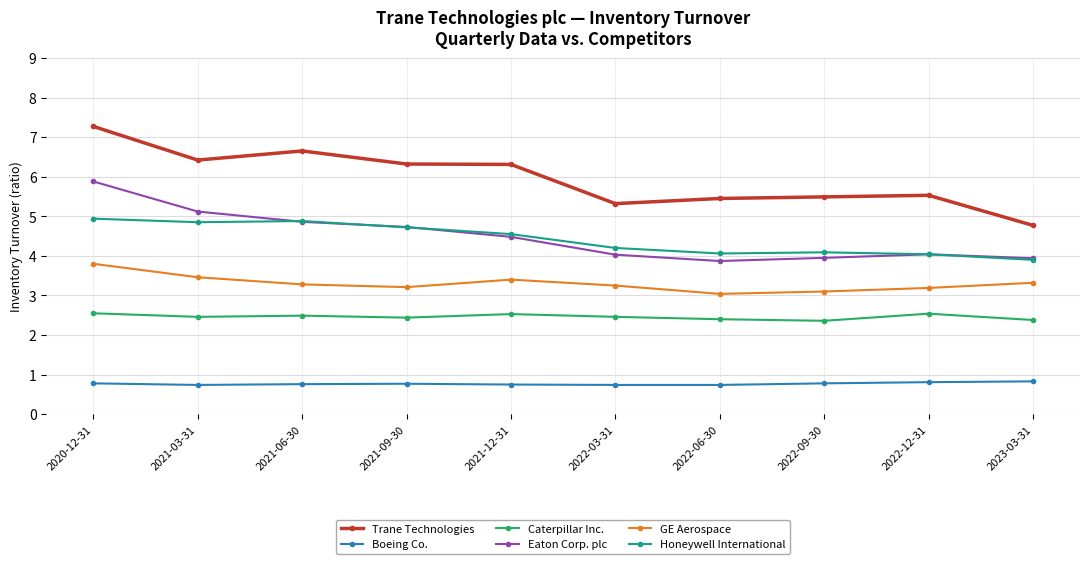

True or false: Honeywell International and Boeing Co. cross at least once.

False